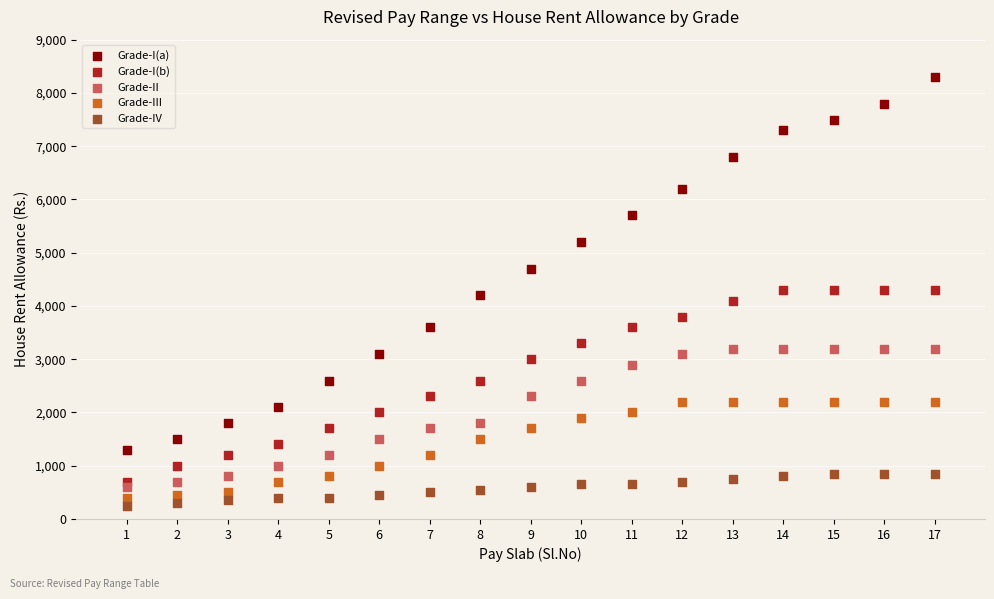

Which series reaches the maximum Y coordinate?

Grade-I(a)